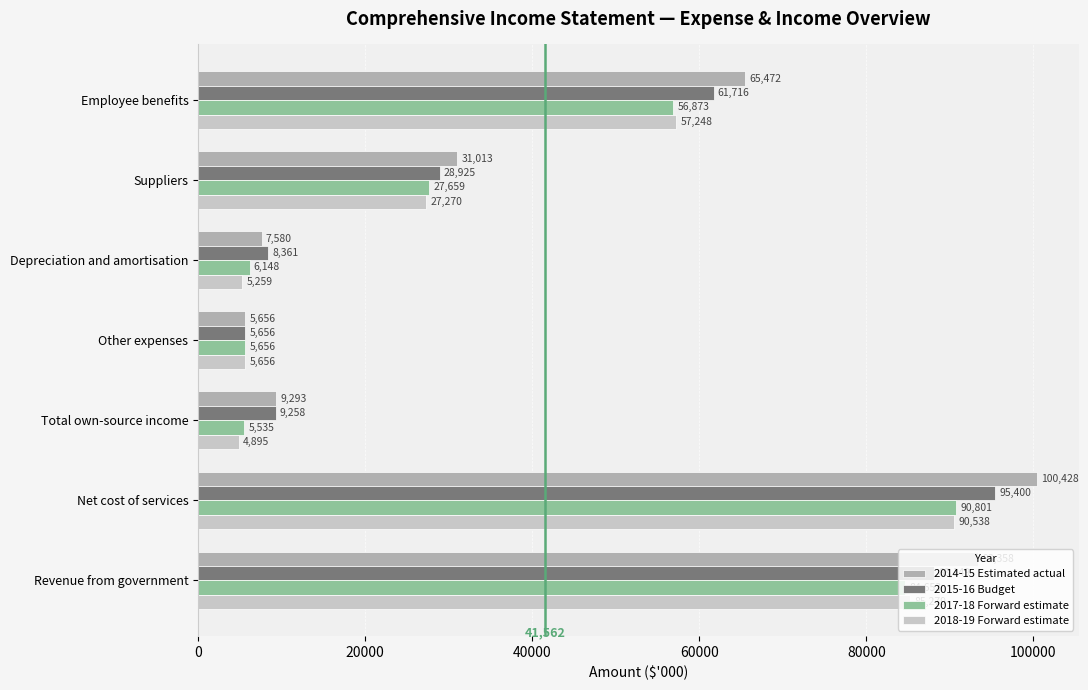

The 2018-19 Forward estimate series shows 85279 at Revenue from government. True or false?

True